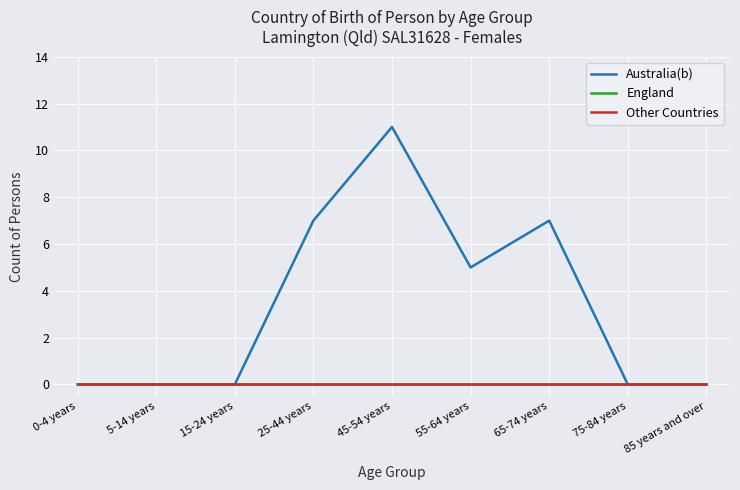

Which category has the lowest value in the England series?

0-4 years